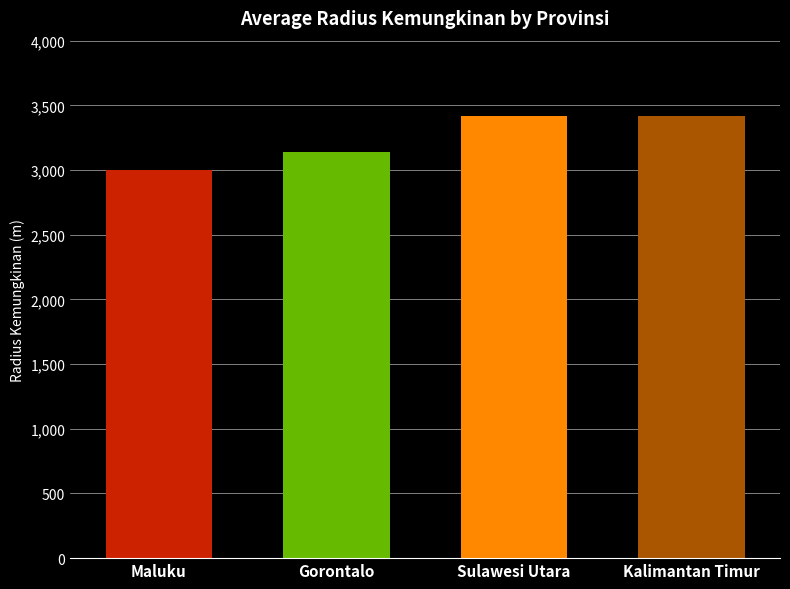

The chart shows a value of 4768 at Gorontalo. True or false?

False